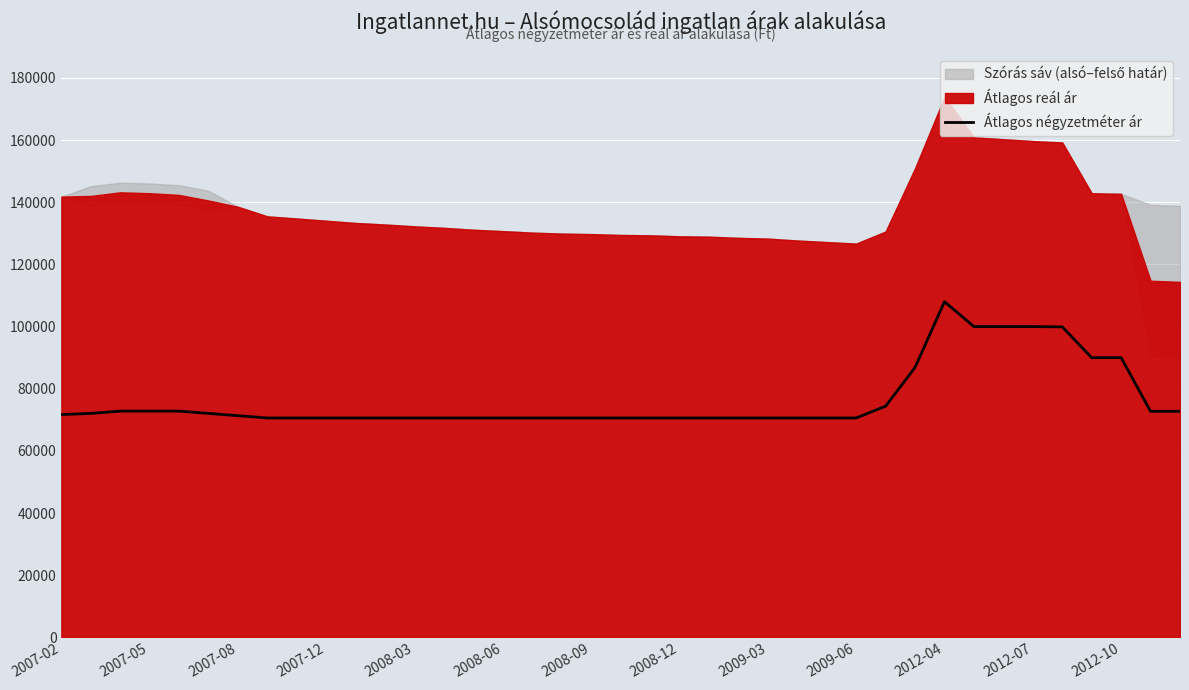

What is the difference between the second highest and second lowest values?

29402